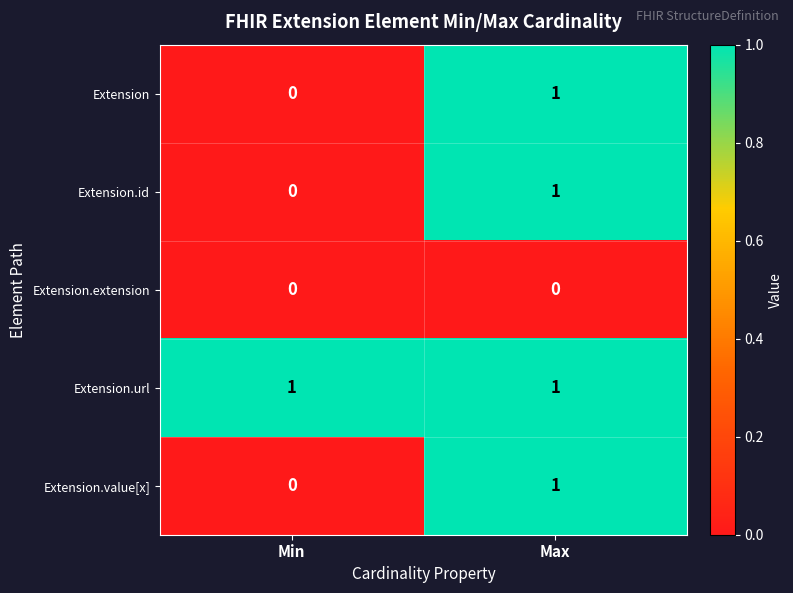

Which series has the largest total across all categories?

Extension.url